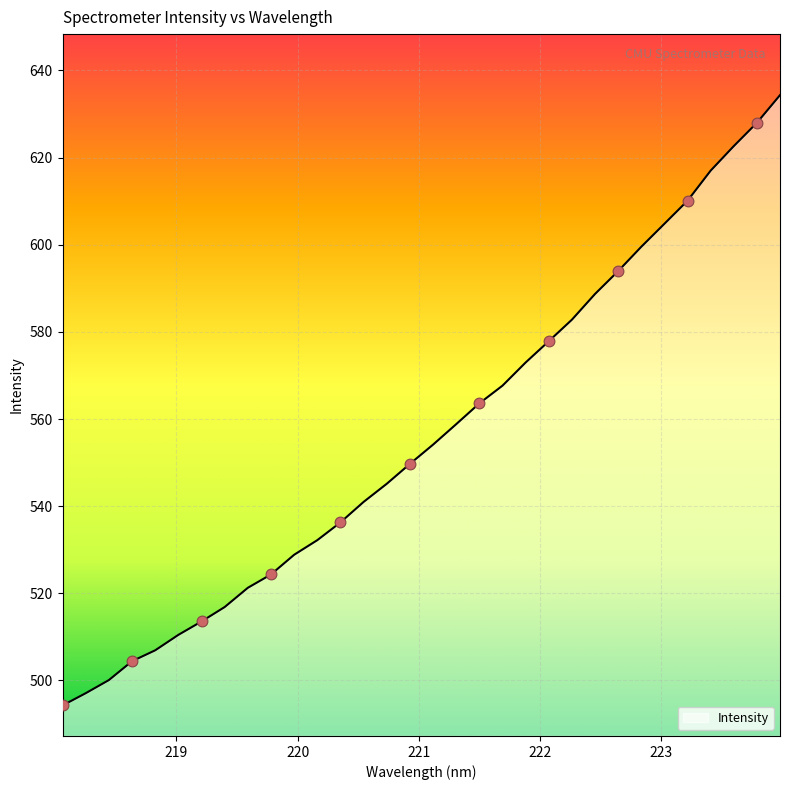

What is the minimum value shown in the chart?

494.3